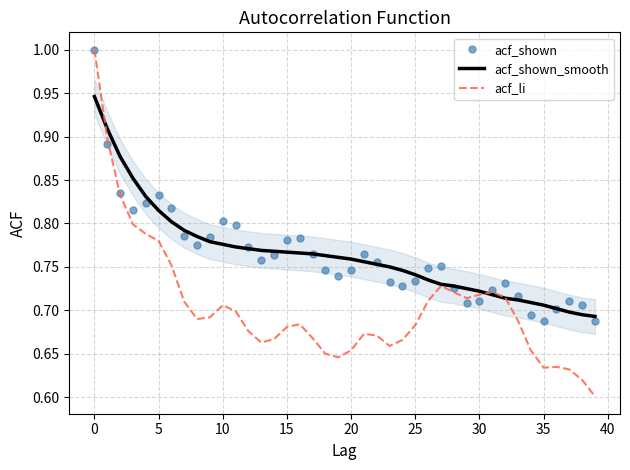

Which series has the widest spread of values?

acf_li